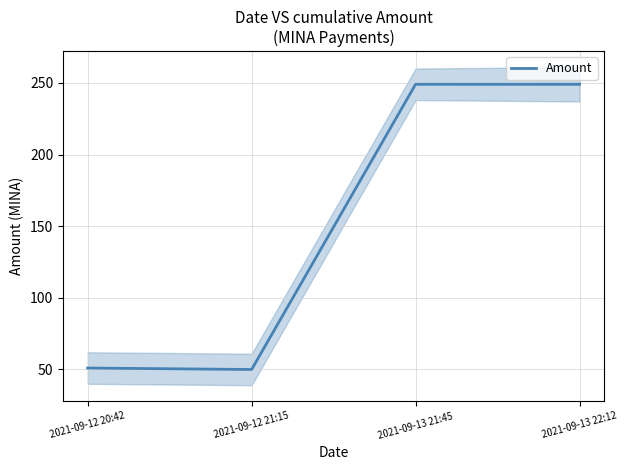

What is the label of the 1st point from the right?

2021-09-13 22:12